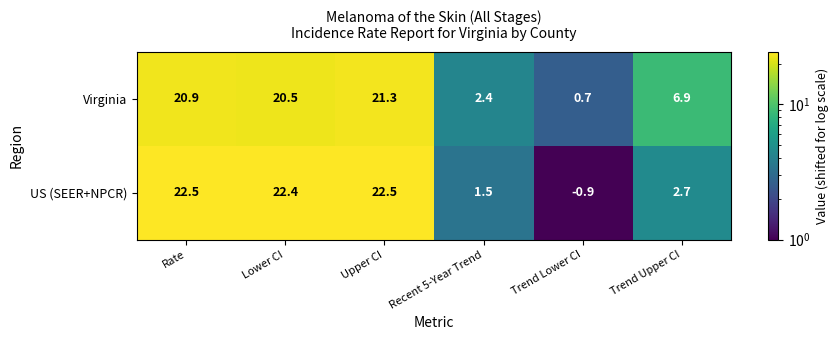

How many data points in US (SEER+NPCR) are above 22?

3